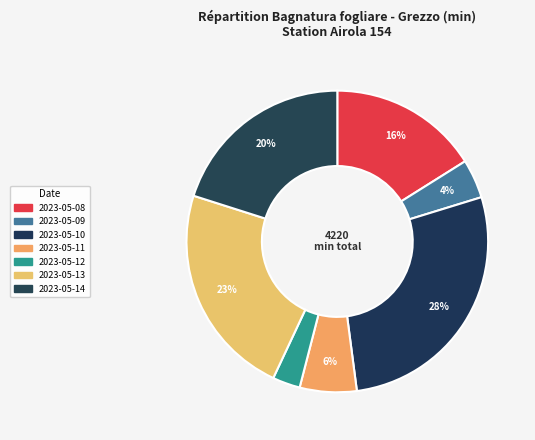

How many segments does this pie chart have?

7